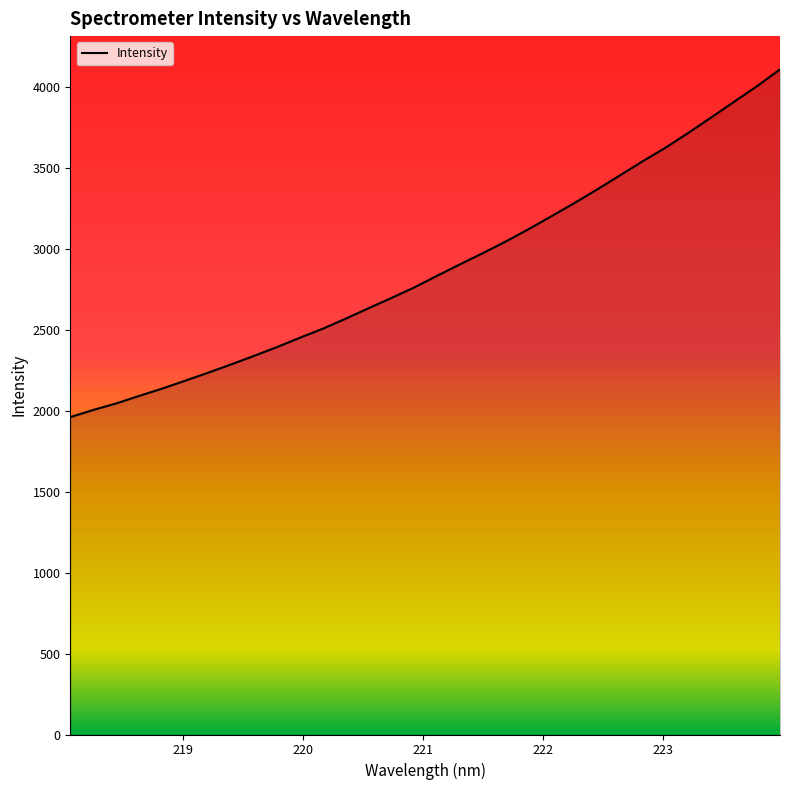

What is the smallest value displayed?

1960.9